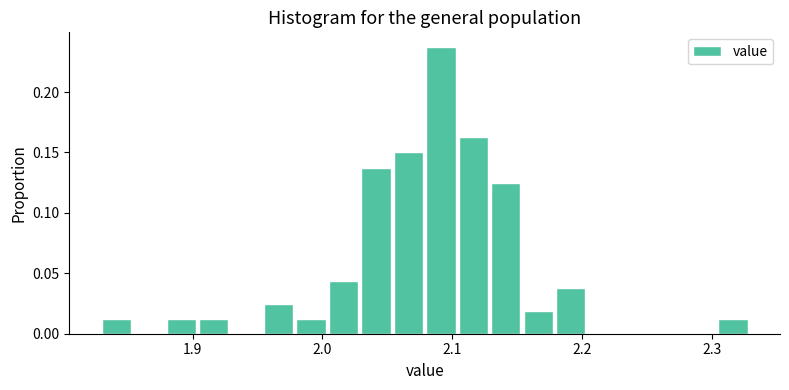

Around what value on the x-axis is the tallest bar? Give the approximate position of its centre, as read against the axis.

2.09